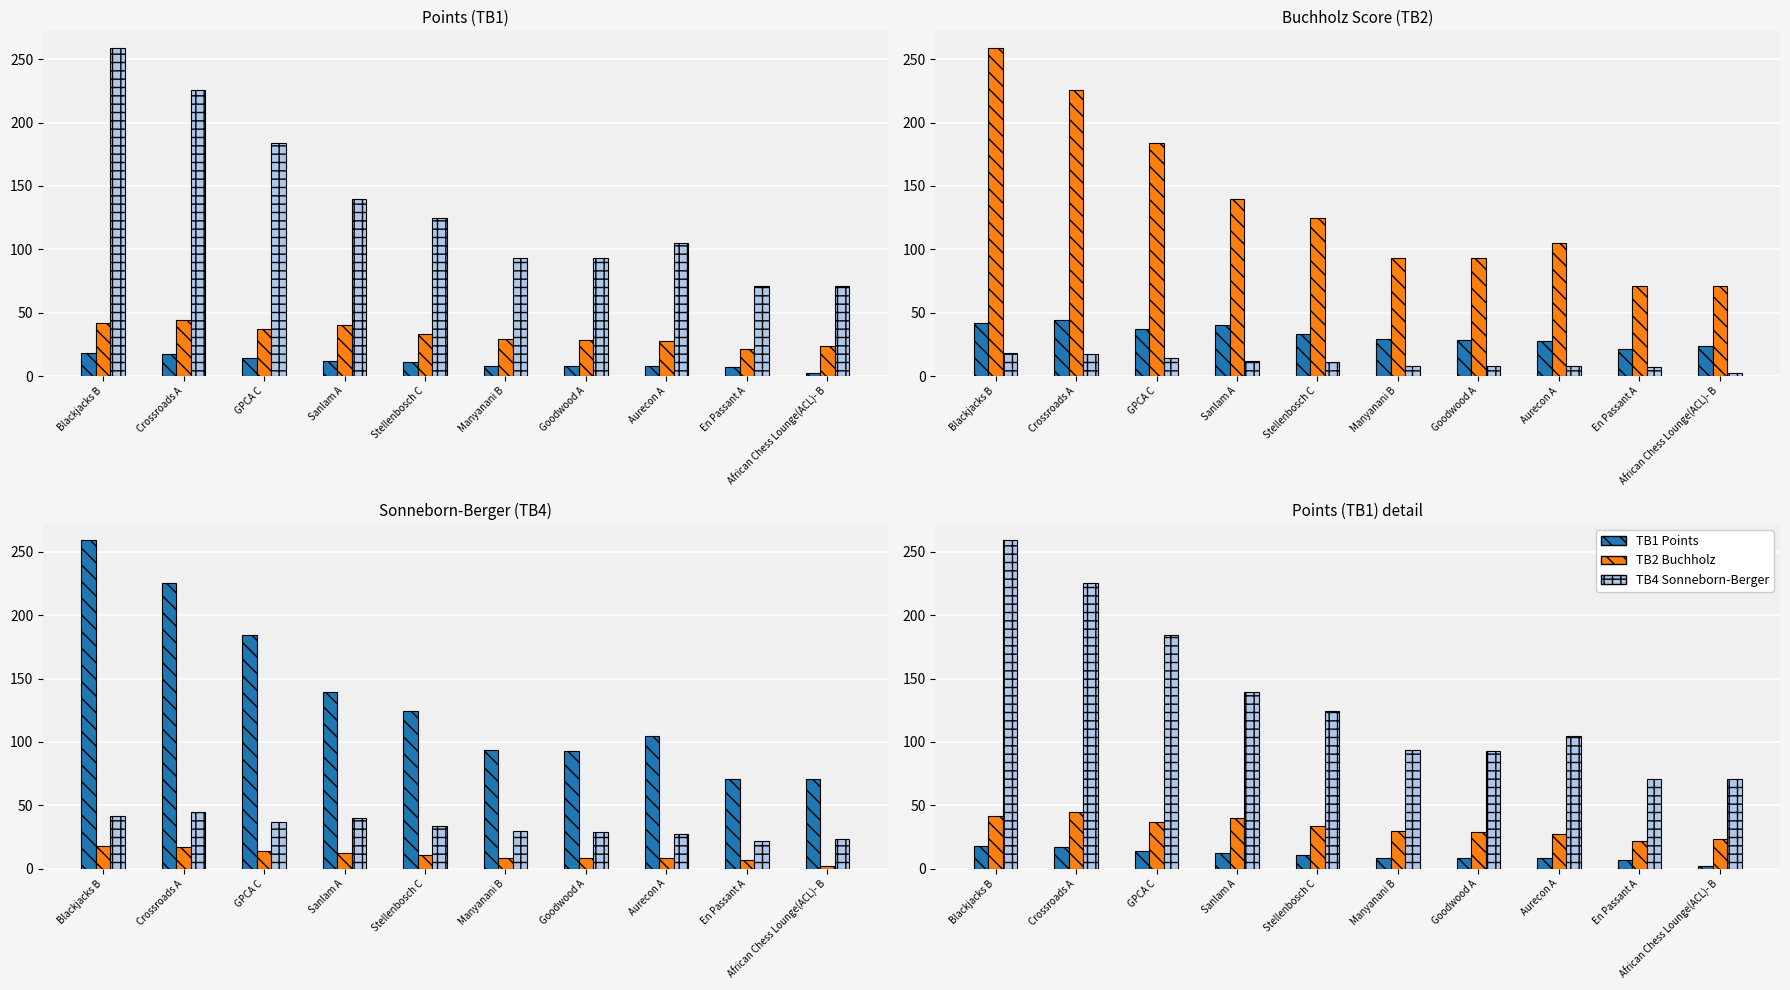

Reading left to right, extract all data points from this chart.

TB1 Points: Blackjacks B=18.0	Crossroads A=17.0	GPCA C=14.0	Sanlam A=12.0	Stellenbosch C=11.0	Manyanani B=8.0	Goodwood A=8.0	Aurecon A=8.0	En Passant A=7.0	African Chess Lounge(ACL)- B=2.0
TB2 Buchholz: Blackjacks B=41.5	Crossroads A=44.5	GPCA C=37.0	Sanlam A=40.0	Stellenbosch C=33.5	Manyanani B=29.5	Goodwood A=28.5	Aurecon A=27.5	En Passant A=21.5	African Chess Lounge(ACL)- B=23.5
TB4 Sonneborn-Berger: Blackjacks B=259.0	Crossroads A=225.5	GPCA C=184.0	Sanlam A=139.5	Stellenbosch C=124.5	Manyanani B=93.5	Goodwood A=93.0	Aurecon A=105.0	En Passant A=70.8	African Chess Lounge(ACL)- B=70.8